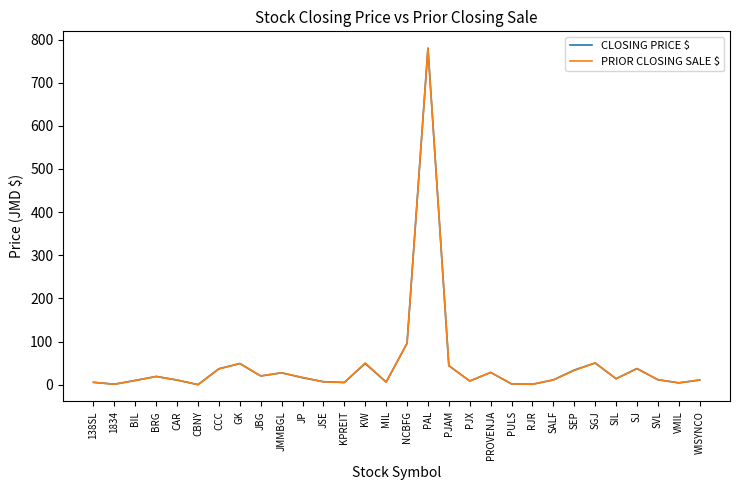

What is the spread (max minus min) of values at SJ?

0.6